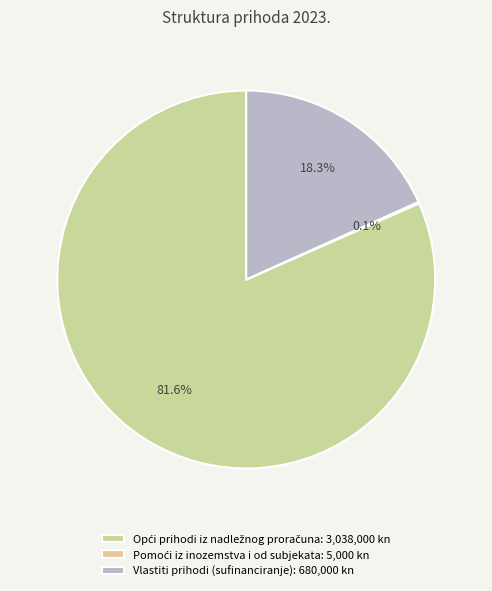

To the nearest percent, what is the average slice percentage?

33%